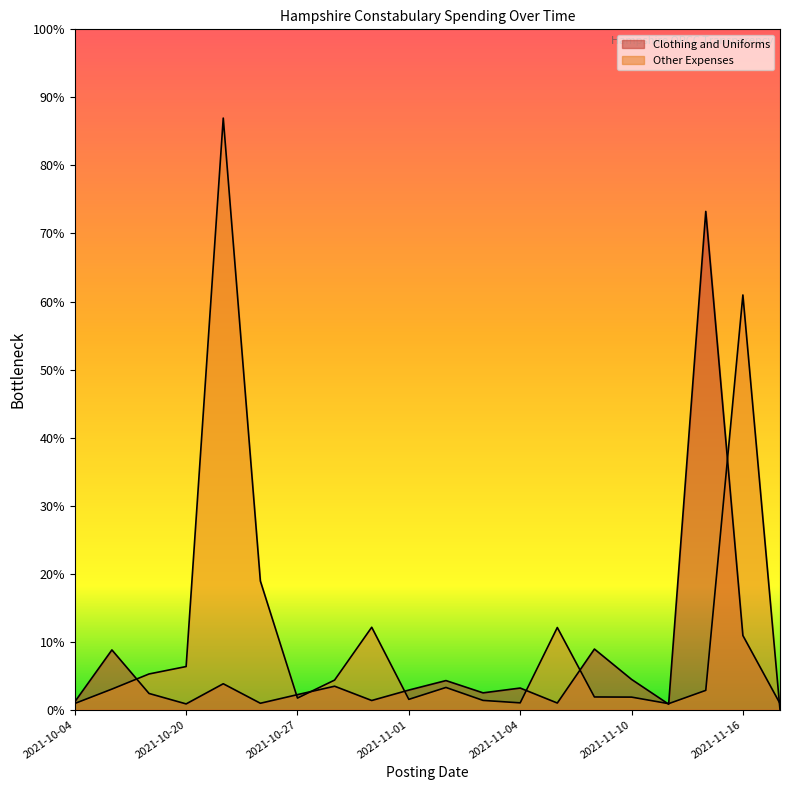

At which category does Other Expenses reach its first local peak?

2021-10-21